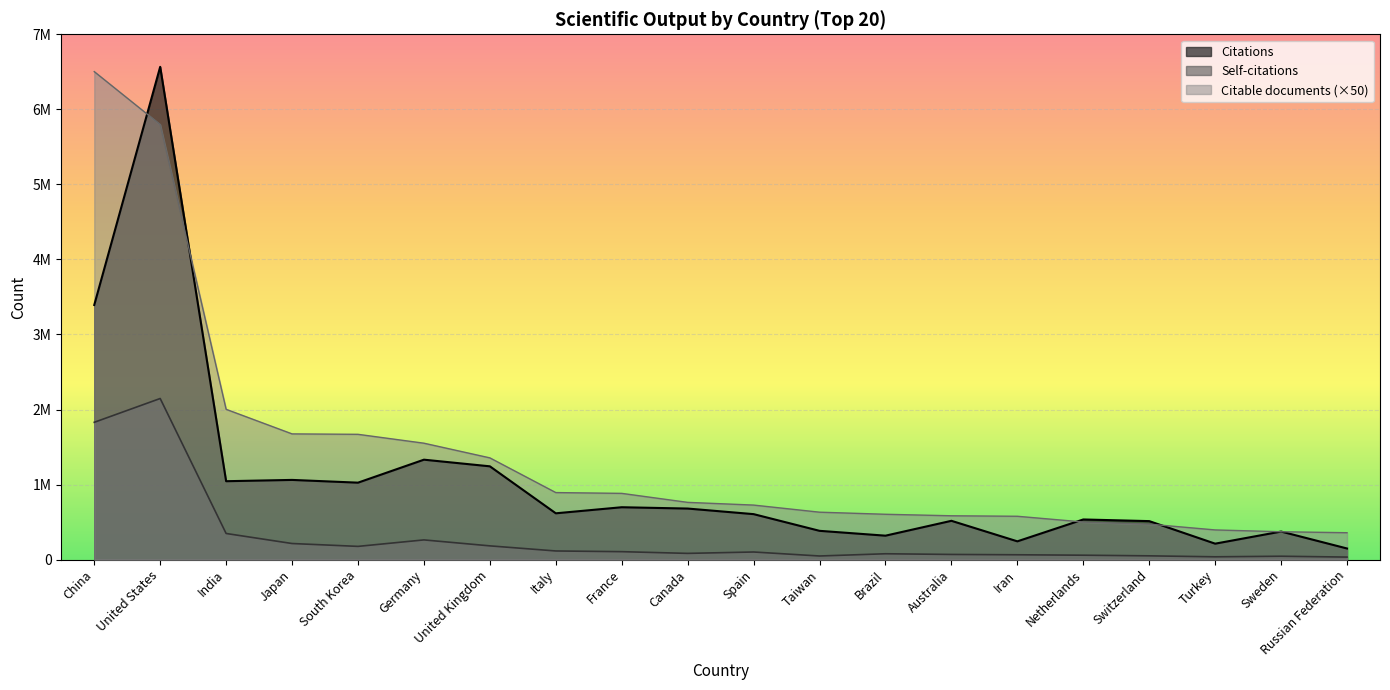

What is the sum of all Self-citations values?

6048084